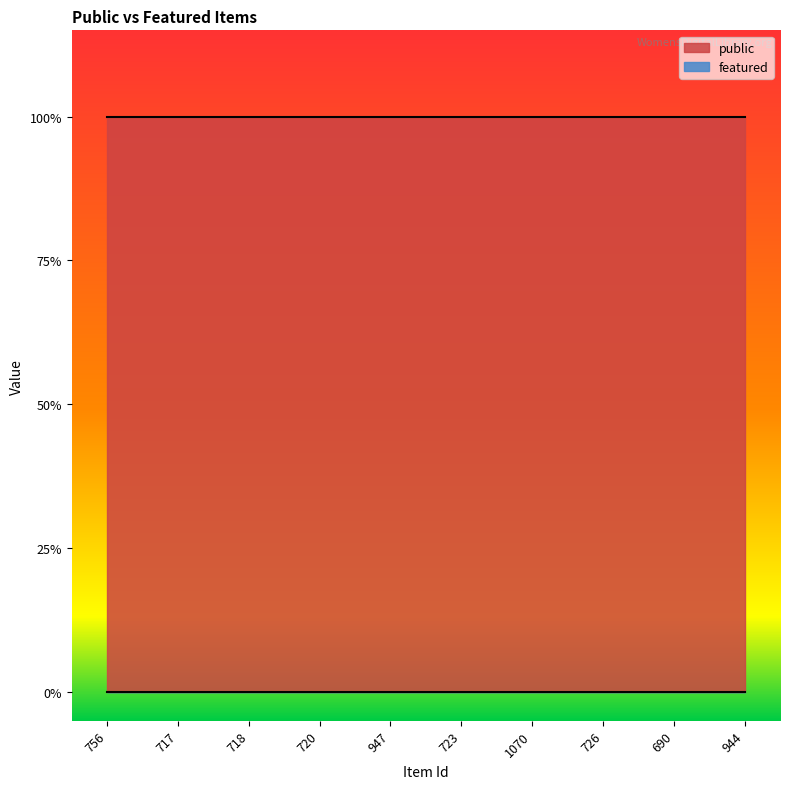

What is the difference between the highest and lowest values at 720?

1